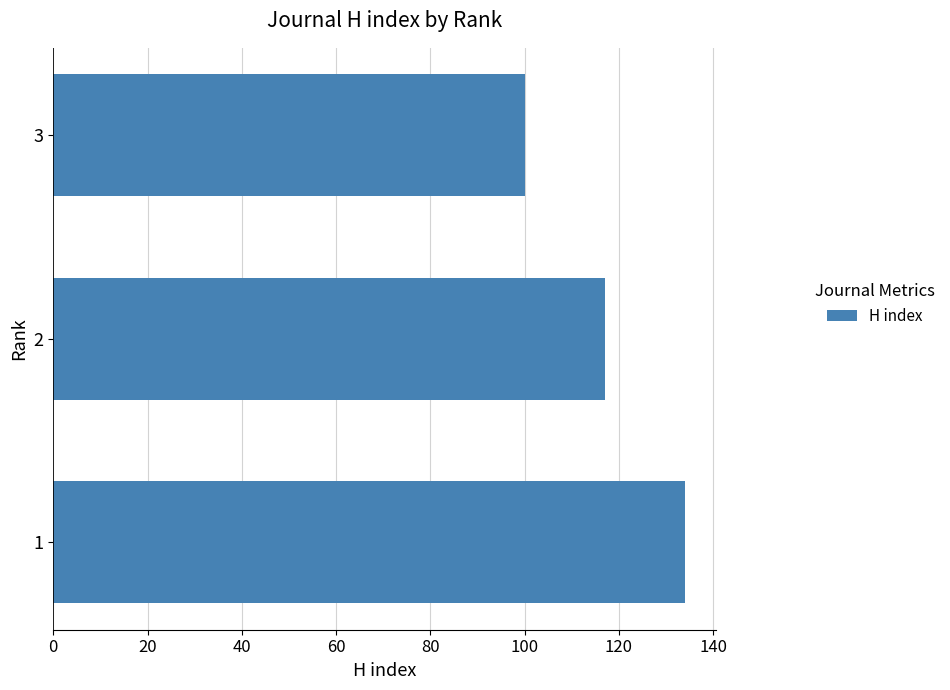

Are the bars horizontal?

Yes